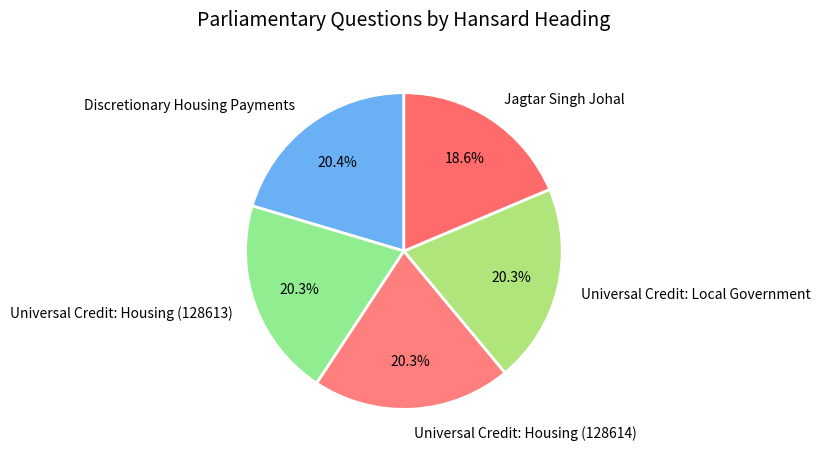

Which category has the smallest portion of the pie?

Jagtar Singh Johal